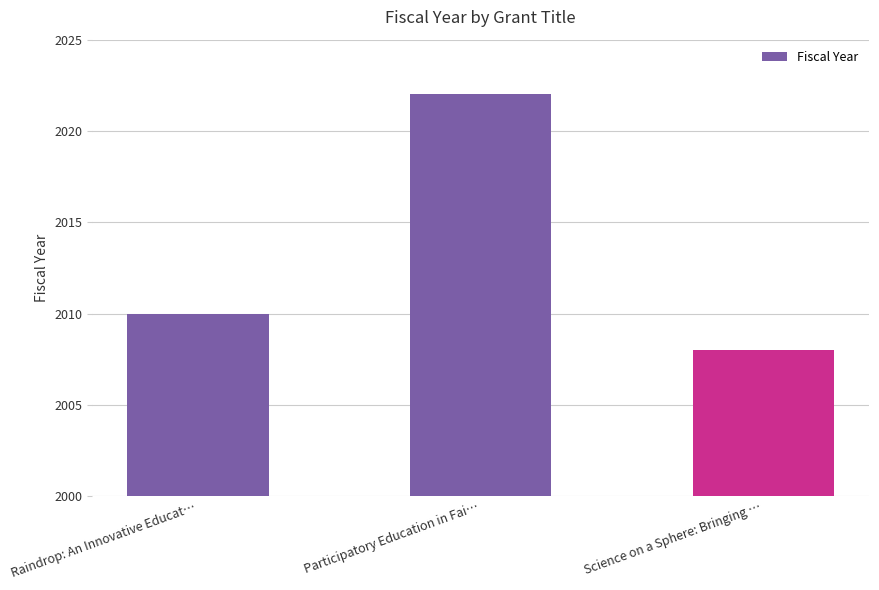

What is the sum of the values at Raindrop: An Innovative Educat… and Participatory Education in Fai…?

4032